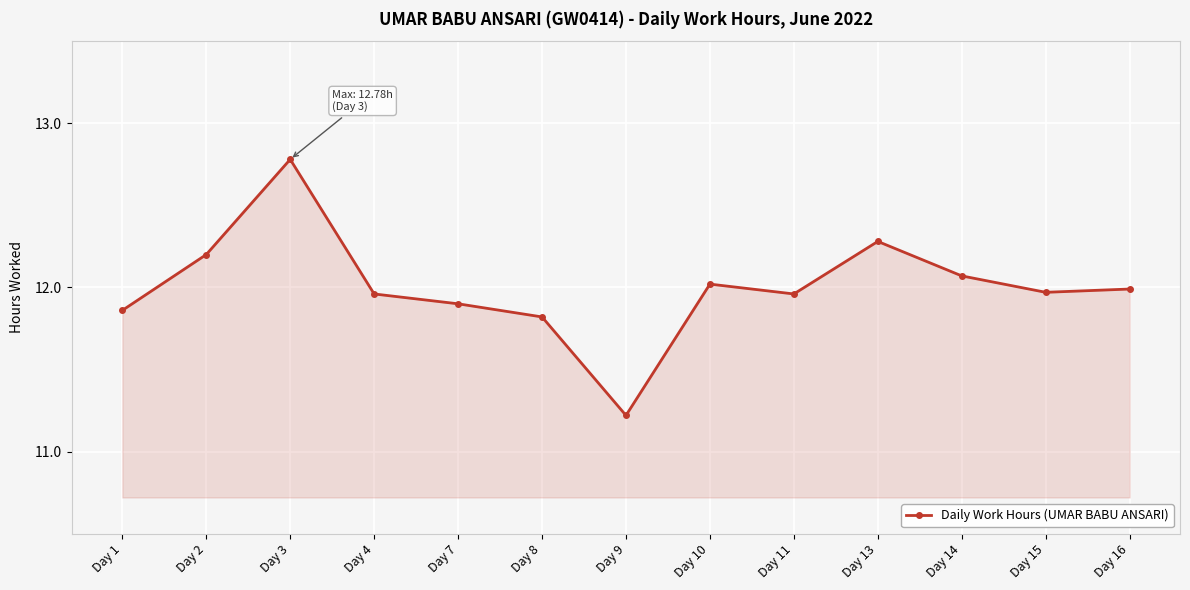

What is the smallest value displayed?

11.2